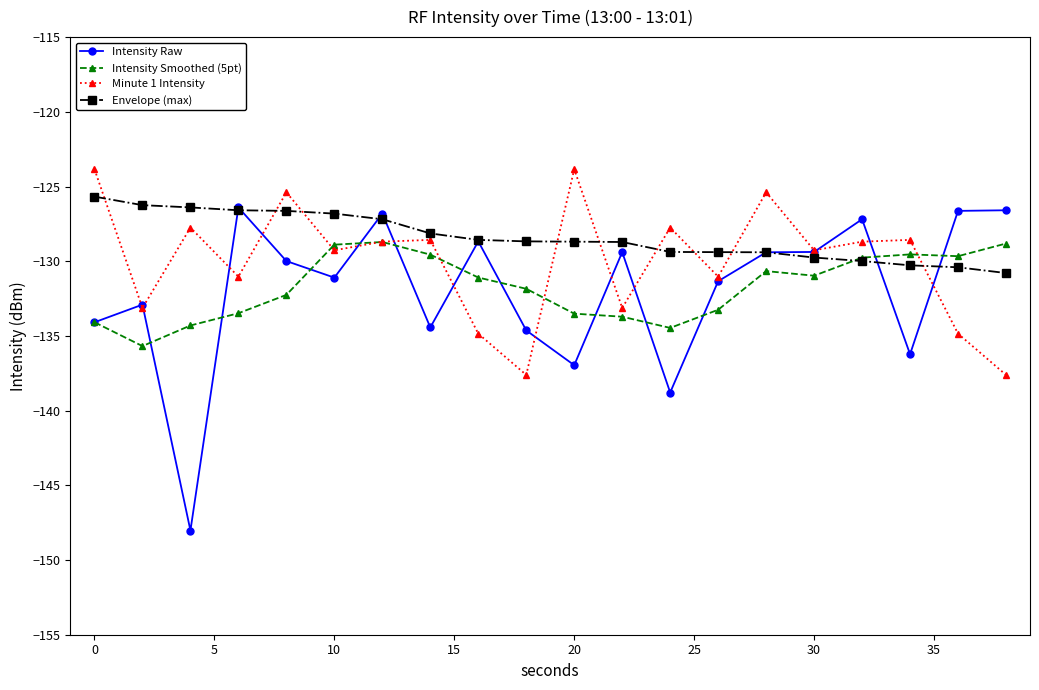

True or false: Minute 1 Intensity and Envelope (max) cross at least once.

True